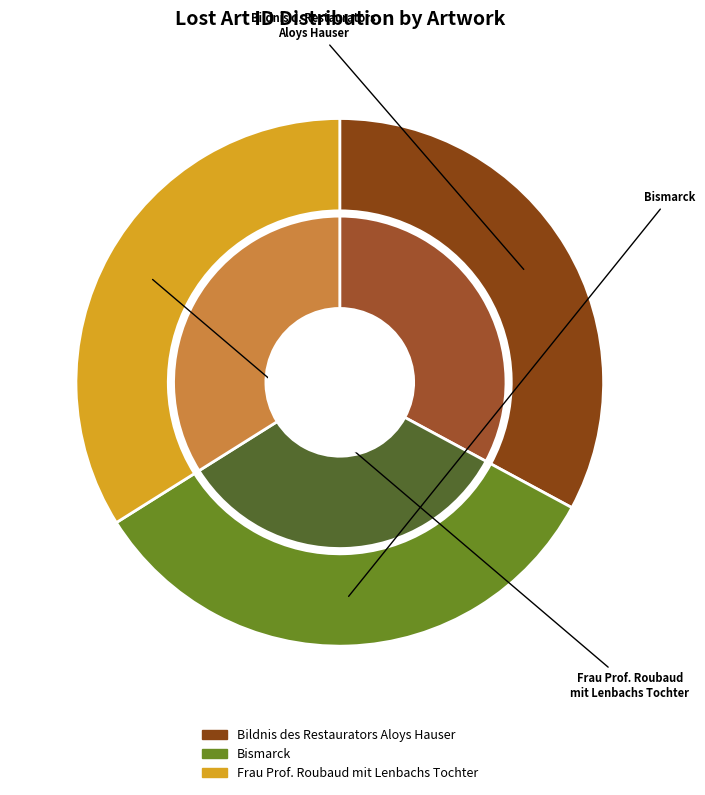

Which category has the smallest portion of the pie?

Bildnis des Restaurators Aloys Hauser